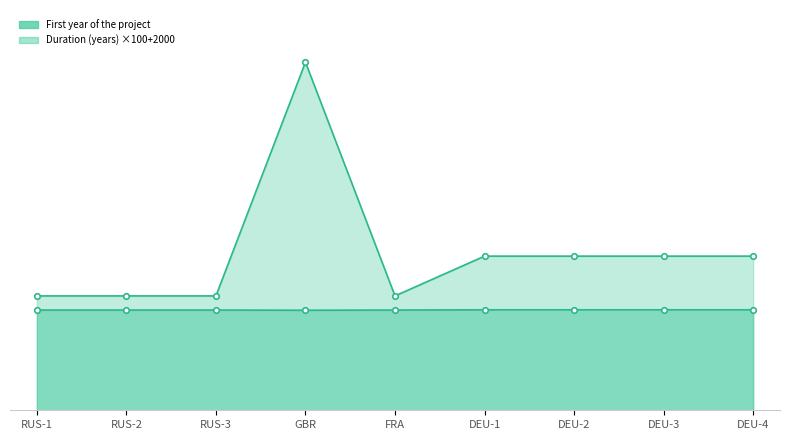

Which has a higher value, RUS-2 or DEU-3?

DEU-3